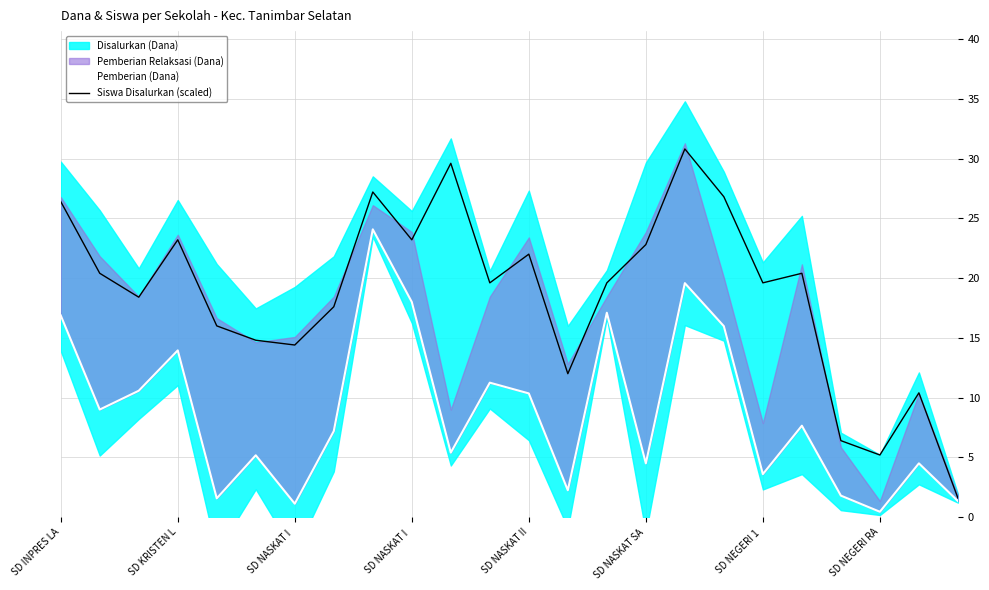

What is the sum of the Siswa Disalurkan (scaled) values at 23 and SD NASKAT I ?

24.8